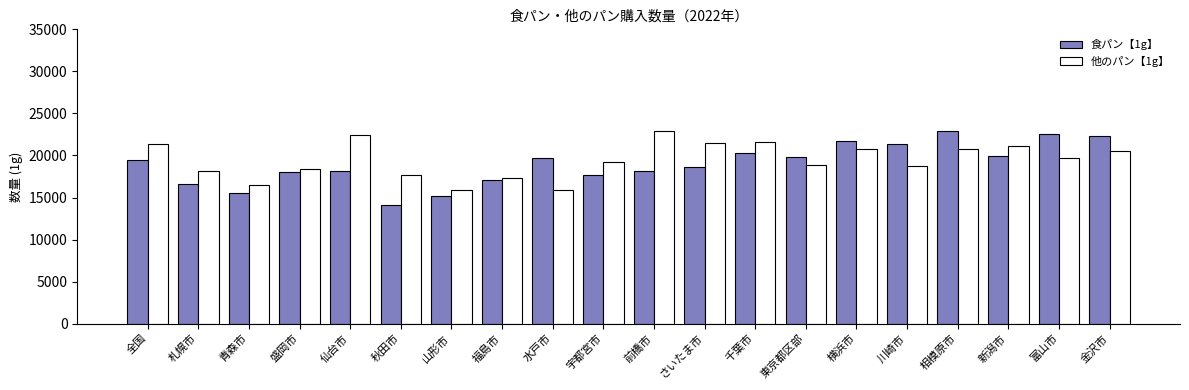

What value does the 食パン【1g】 series have at さいたま市, to the nearest 100?

18700